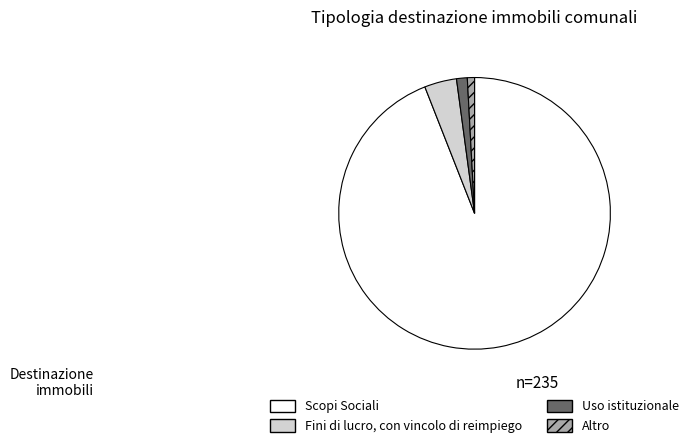

What is the ratio of the value at Altro to the value at Uso istituzionale?

0.7